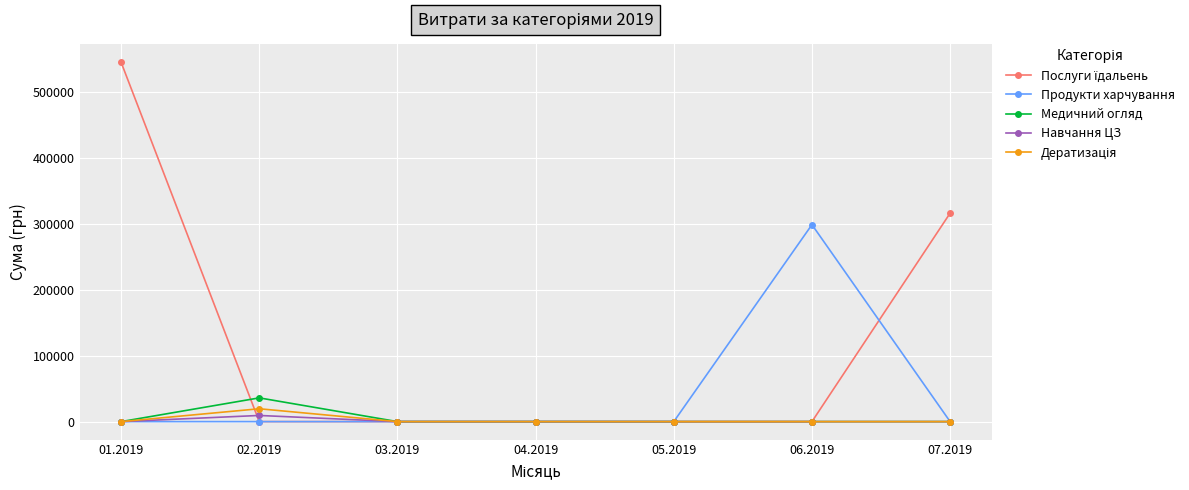

At which category is the sum across all series the highest?

01.2019